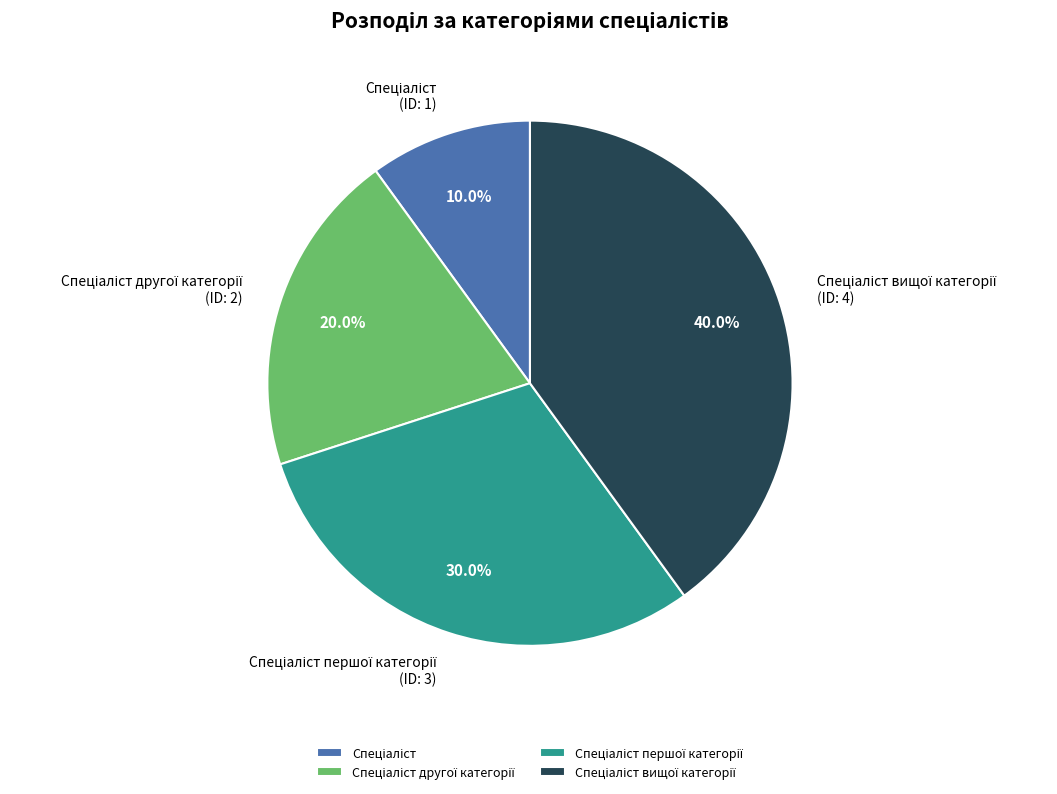

How many segments does this pie chart have?

4